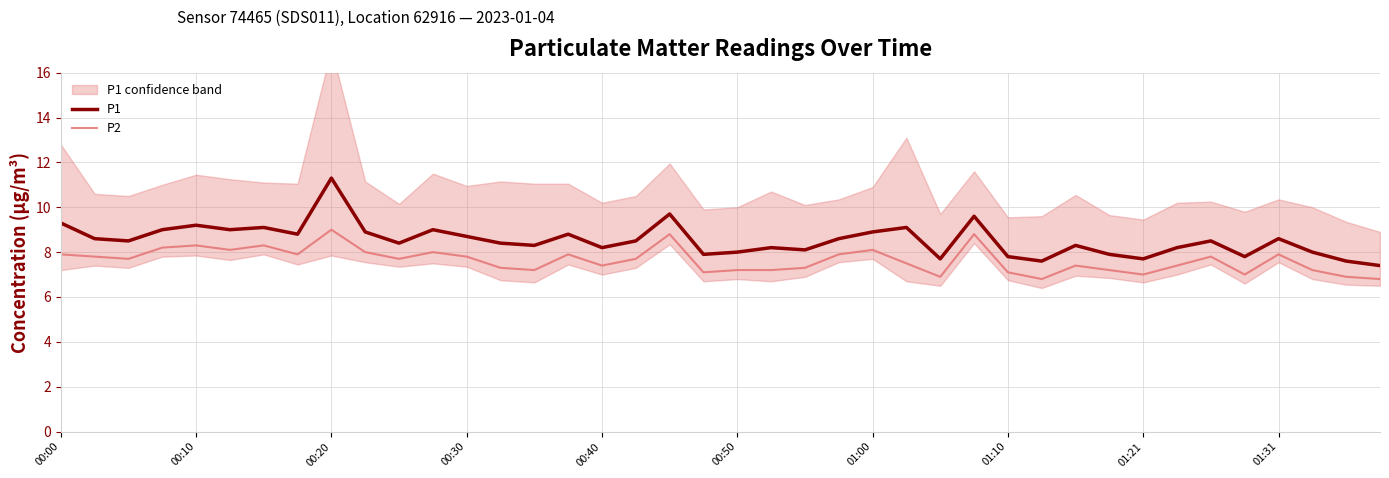

Reading left to right, what are all the values shown in this chart?

P1: 9.3	8.6	8.5	9.0	9.2	9.0	9.1	8.8	11.3	8.9	8.4	9.0	8.7	8.4	8.3	8.8	8.2	8.5	9.7	7.9	8.0	8.2	8.1	8.6	8.9	9.1	7.7	9.6	7.8	7.6	8.3	7.9	7.7	8.2	8.5	7.8	8.6	8.0	7.6	7.4
P2: 7.9	7.8	7.7	8.2	8.3	8.1	8.3	7.9	9.0	8.0	7.7	8.0	7.8	7.3	7.2	7.9	7.4	7.7	8.8	7.1	7.2	7.2	7.3	7.9	8.1	7.5	6.9	8.8	7.1	6.8	7.4	7.2	7.0	7.4	7.8	7.0	7.9	7.2	6.9	6.8